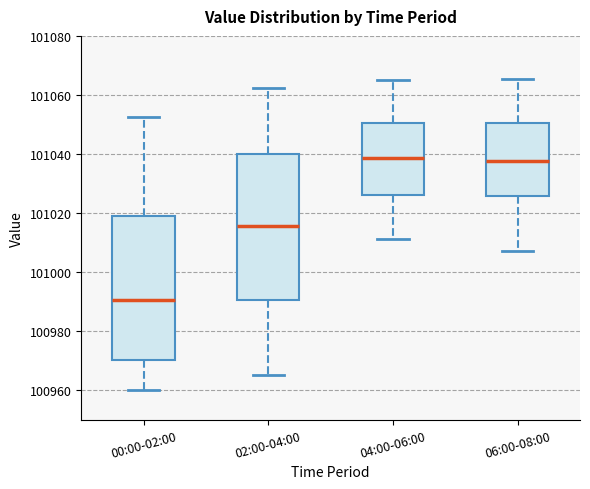

Reading left to right, transcribe this box plot: for each box, give where its median line is, the range the box spans, and where its two whiskers end, as read against the y-axis. The values are not printed on the chart, so give them approximately, as read against the axis.

00:00-02:00: median 100990, box 100970 to 101018, whiskers 100960 to 101052
02:00-04:00: median 101016, box 100990 to 101040, whiskers 100966 to 101062
04:00-06:00: median 101038, box 101026 to 101050, whiskers 101012 to 101066
06:00-08:00: median 101038, box 101026 to 101050, whiskers 101008 to 101066